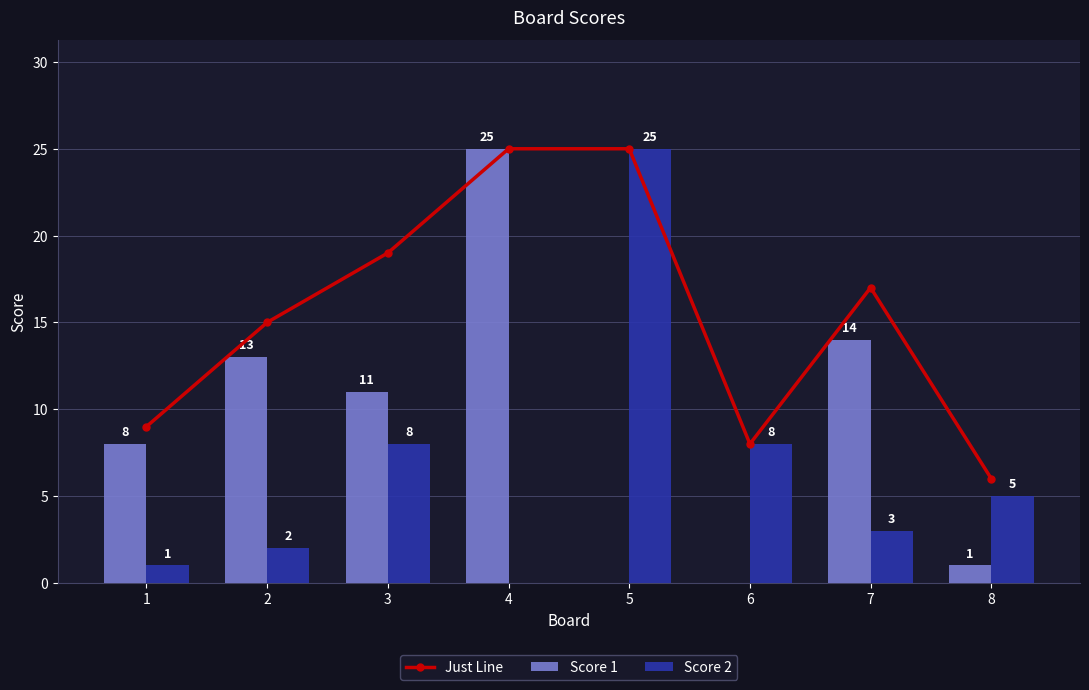

What is the difference between the maximum and minimum values in the Score 2 series?

25